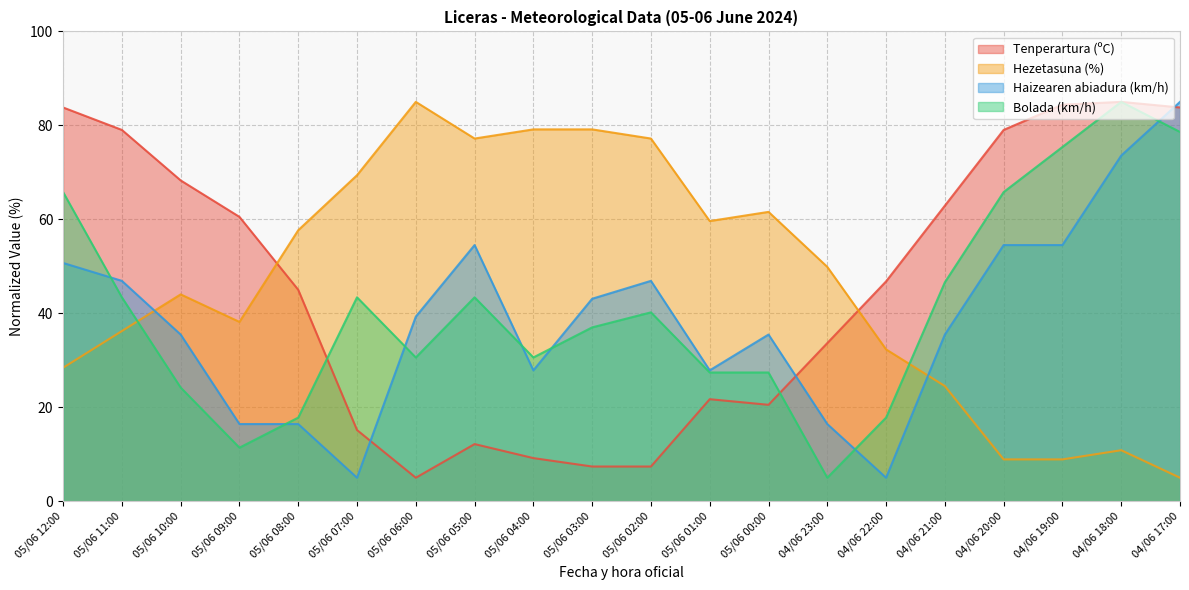

What is the difference between the Bolada (km/h) values at 05/06 09:00 and 04/06 23:00?

6.4